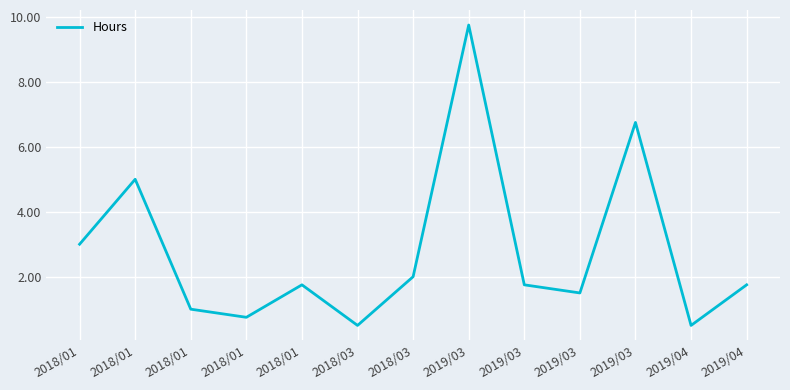

What is the sum of all values?

36.0